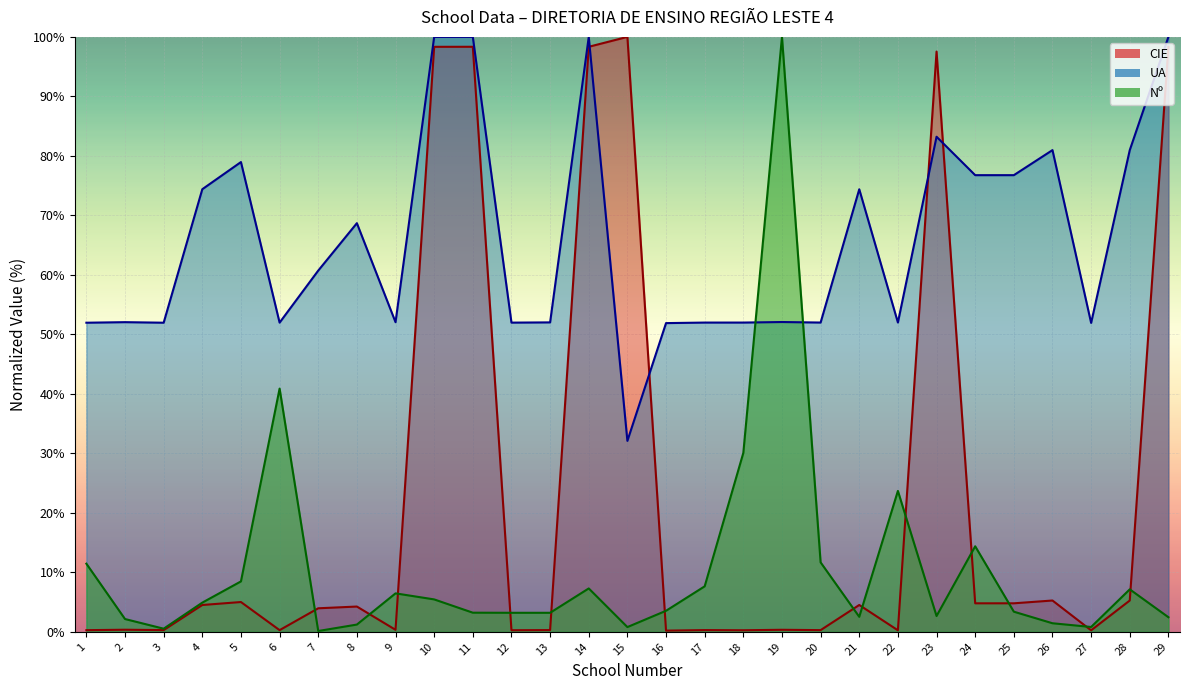

List the series in order of their peak value, highest first.

CIE, UA, Nº